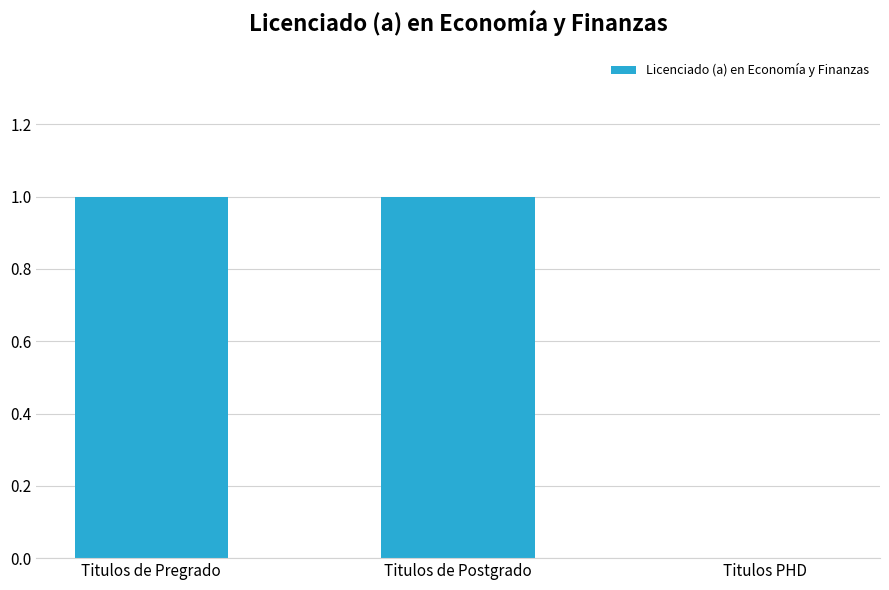

Which has a higher value, Titulos de Postgrado or Titulos PHD?

Titulos de Postgrado